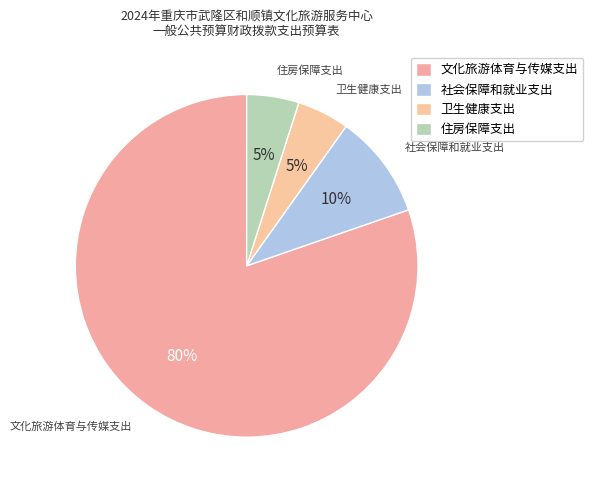

To the nearest percent, what percentage of the pie is 文化旅游体育与传媒支出?

80%